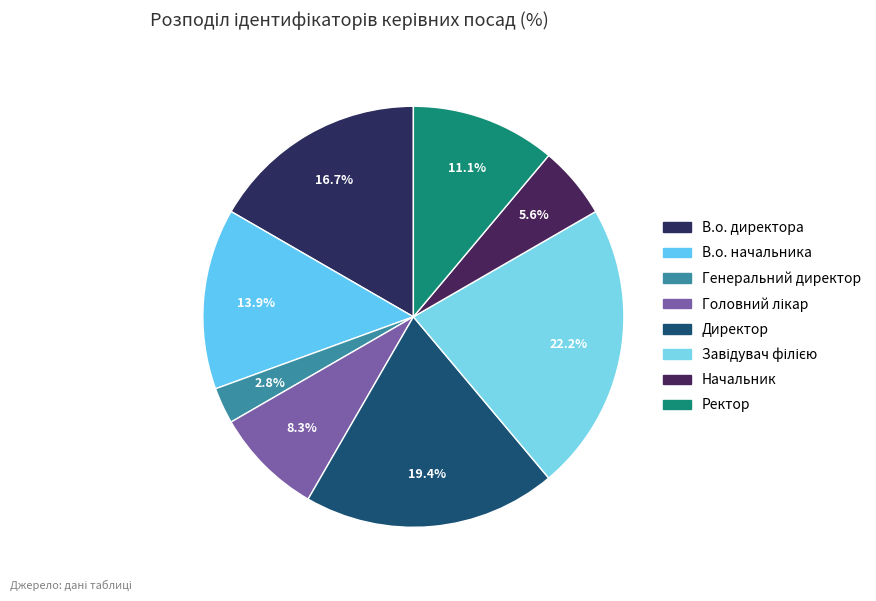

Is there any slice that represents more than half of the pie?

No